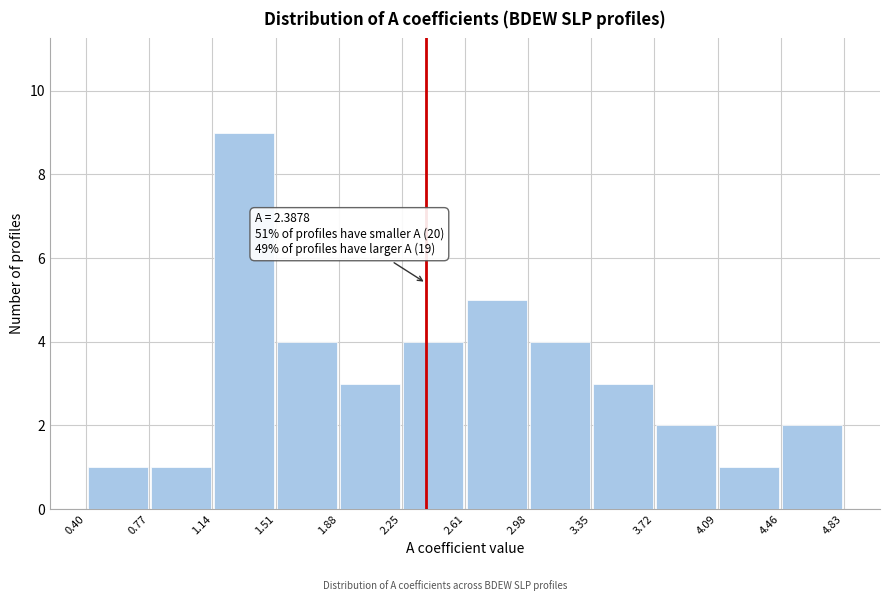

Which range on the x-axis has the tallest bar?

1.14 to 1.51